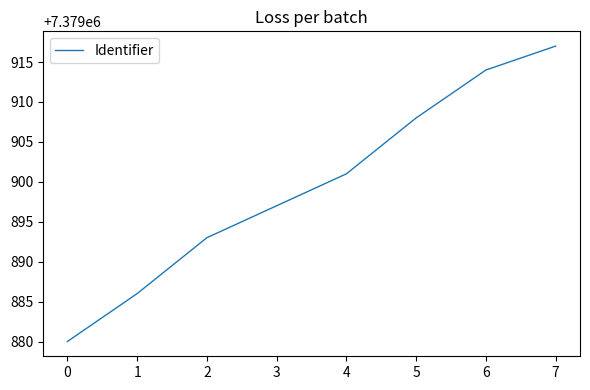

Does the chart have visible grid lines?

No